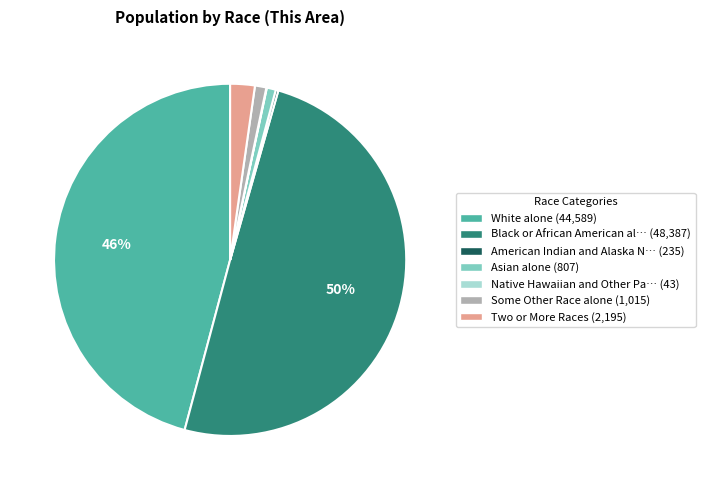

To the nearest percent, what is the difference between the largest and smallest slice percentages?

50%